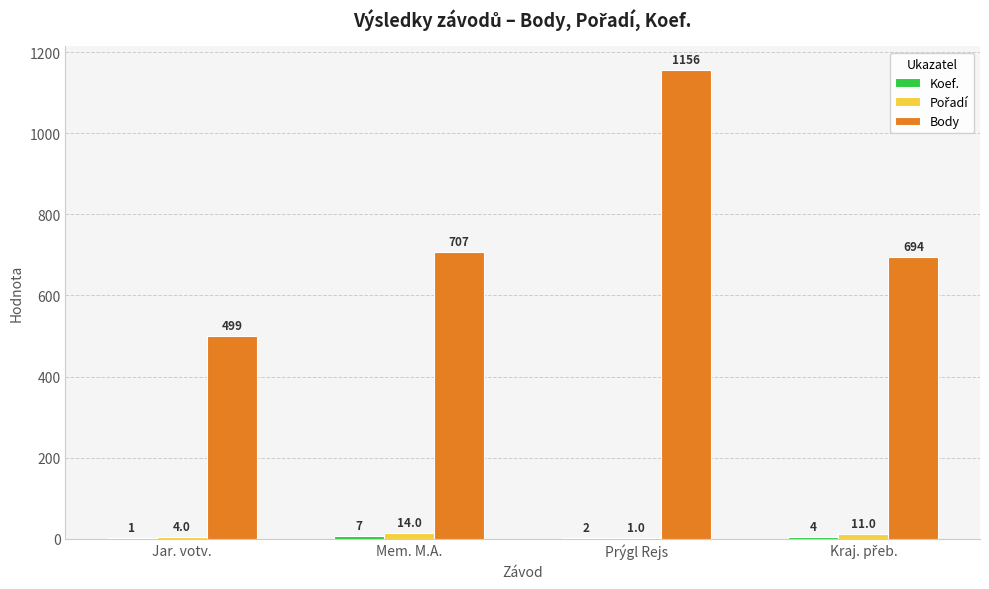

At which category is the sum across all series the highest?

Prýgl Rejs